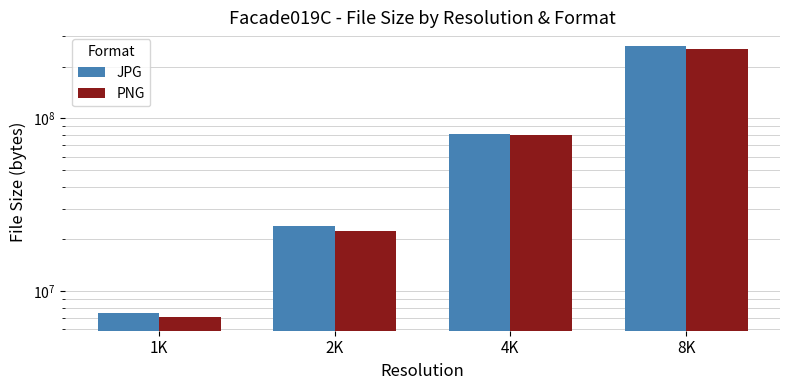

What is the difference between the PNG values at 2K and 4K?

57447097